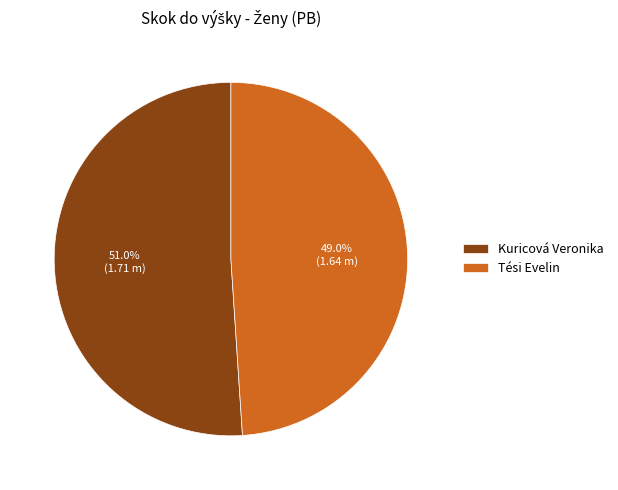

Between Kuricová Veronika and Tési Evelin, which is larger?

Kuricová Veronika